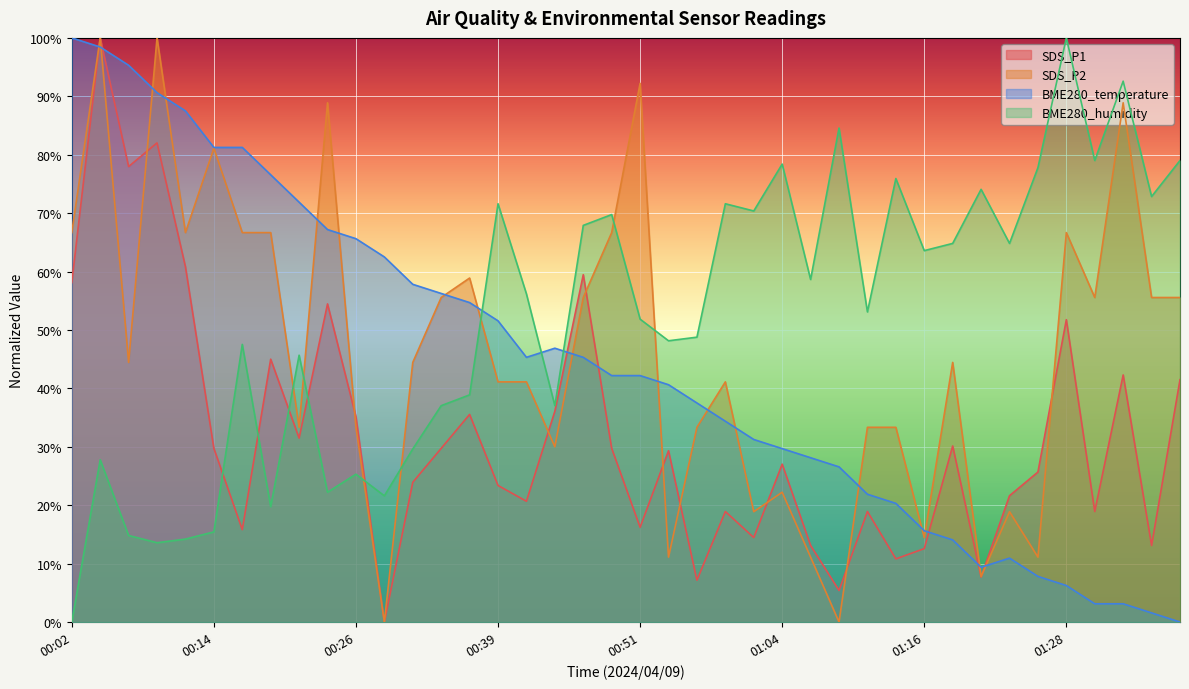

At which label is SDS_P1 closest to 0?

00:29